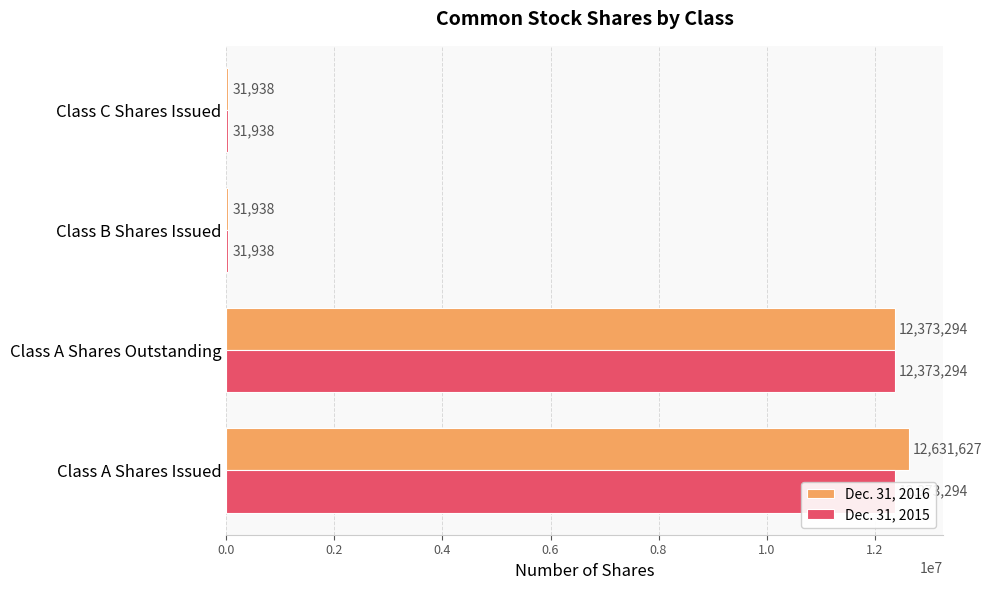

How many groups of bars are there?

4